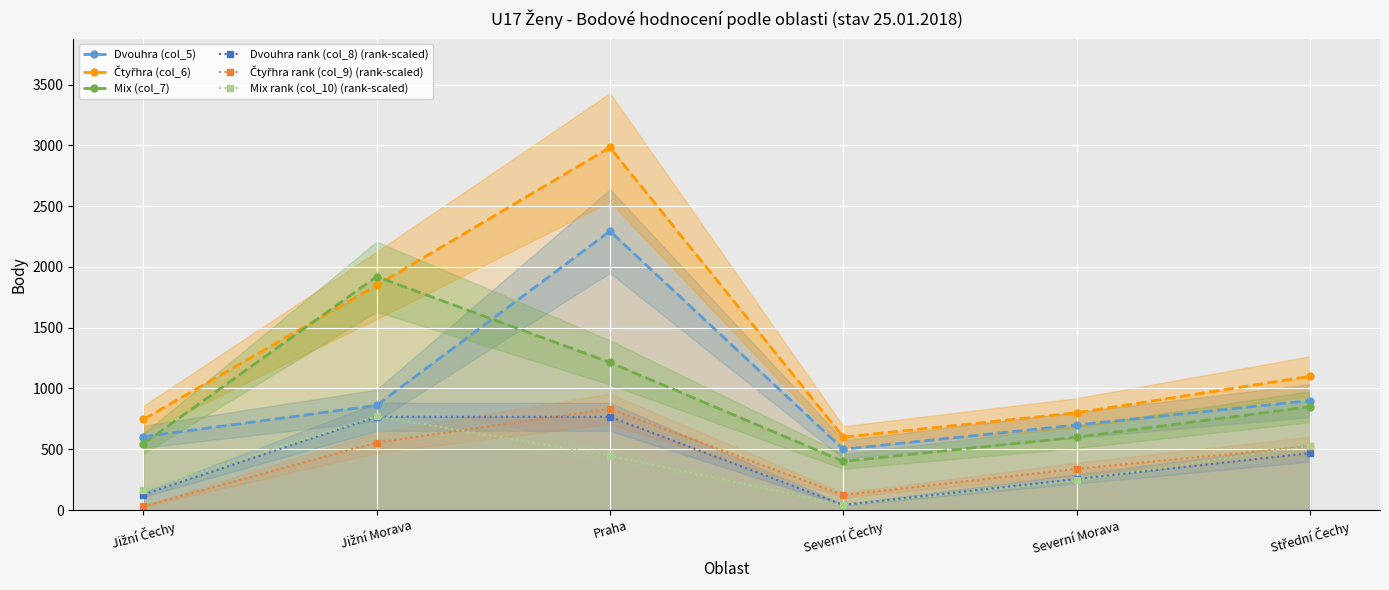

Does the chart display data point markers on the line(s)?

Yes